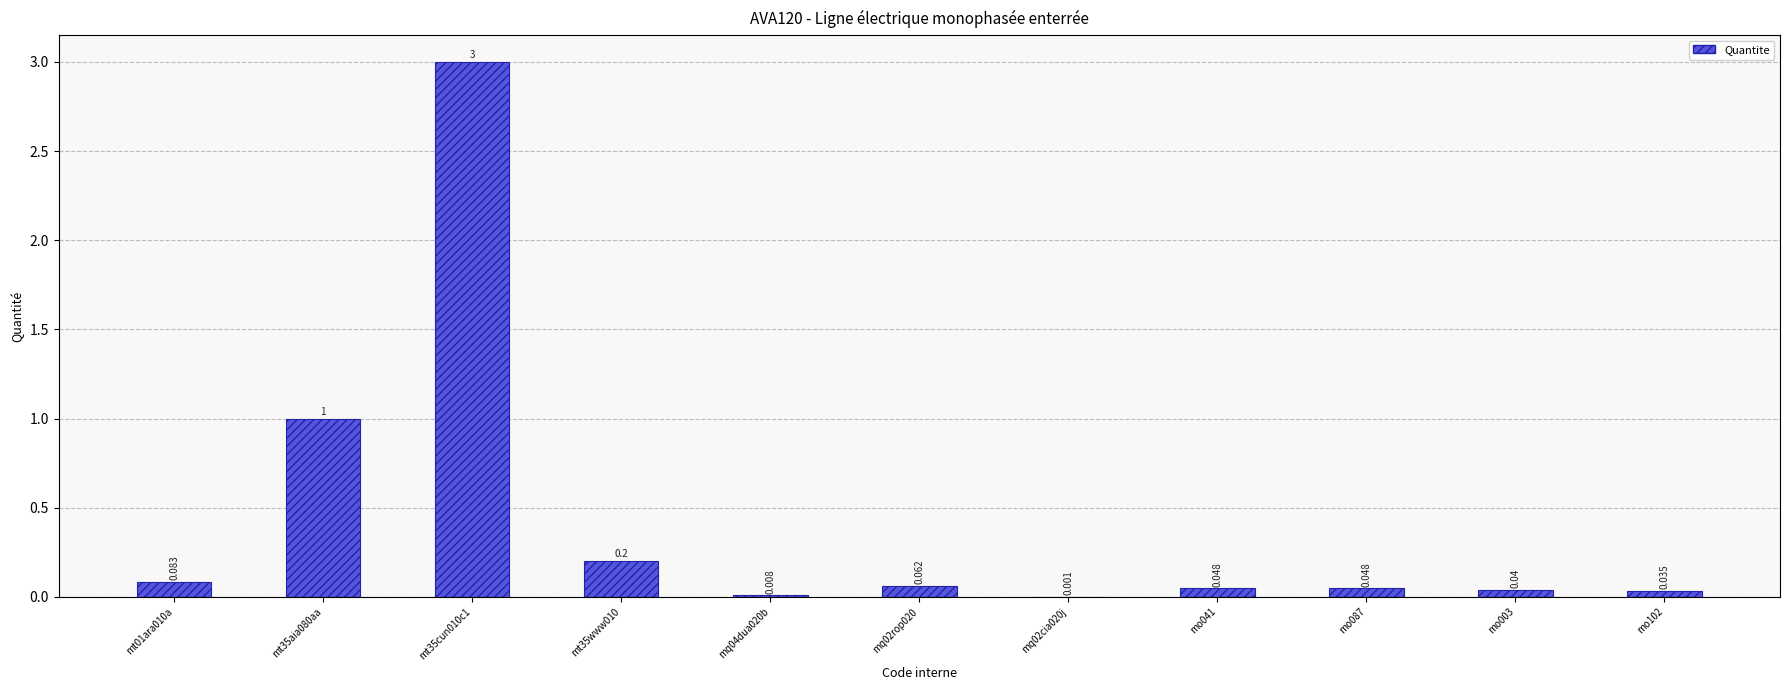

The chart shows a value of 0.2 at mt35www010. True or false?

True